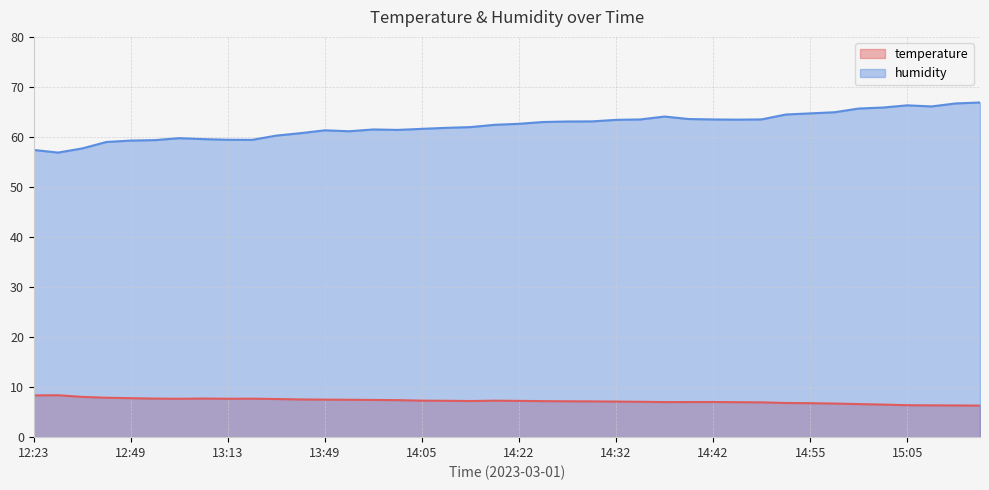

Reading right to left, list all the values displayed in this chart.

temperature: 6.3	6.3	6.4	6.4	6.5	6.6	6.7	6.8	6.8	7.0	7.0	7.0	7.0	7.0	7.1	7.1	7.2	7.2	7.2	7.2	7.3	7.2	7.3	7.3	7.4	7.4	7.5	7.5	7.5	7.6	7.7	7.7	7.7	7.7	7.7	7.8	7.9	8.1	8.4	8.3
humidity: 66.9	66.7	66.1	66.3	65.9	65.7	64.9	64.7	64.5	63.5	63.5	63.5	63.6	64.1	63.5	63.4	63.1	63.1	63.0	62.6	62.4	62.0	61.8	61.6	61.4	61.5	61.1	61.3	60.8	60.3	59.4	59.4	59.6	59.8	59.4	59.3	59.0	57.7	56.9	57.4